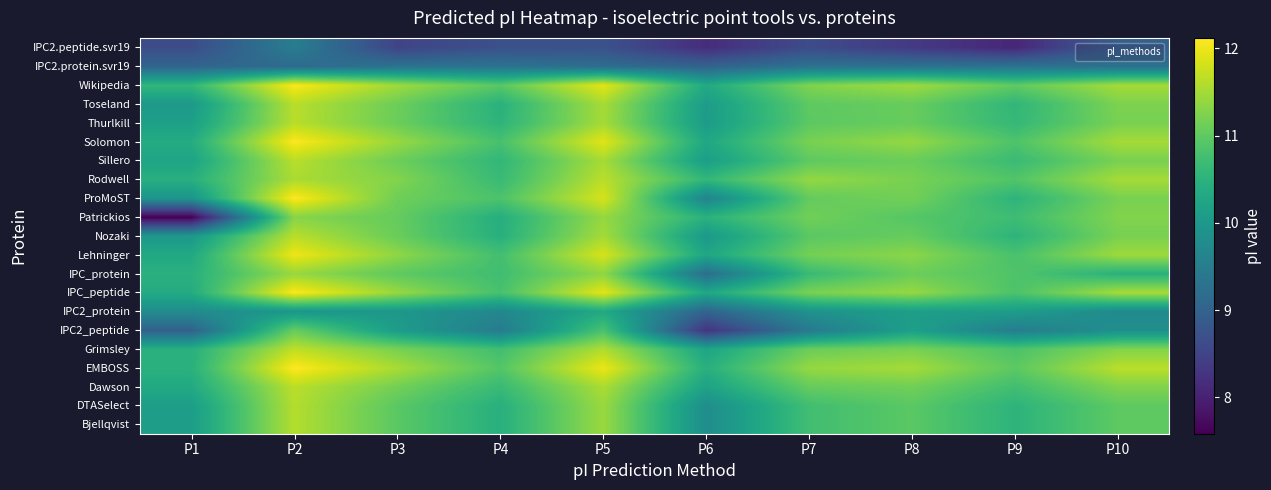

Reading left to right, transcribe all the data shown in this chart.

Bjellqvist: P1=10.1	P2=11.6	P3=11.0	P4=10.5	P5=11.4	P6=9.8	P7=10.7	P8=11.0	P9=10.5	P10=11.0
DTASelect: P1=10.1	P2=11.6	P3=11.0	P4=10.5	P5=11.4	P6=9.8	P7=10.7	P8=11.0	P9=10.5	P10=11.0
Dawson: P1=10.3	P2=11.7	P3=11.2	P4=10.7	P5=11.6	P6=10.2	P7=11.1	P8=11.1	P9=10.7	P10=11.3
EMBOSS: P1=10.5	P2=12.1	P3=11.5	P4=10.9	P5=12.0	P6=10.5	P7=11.4	P8=11.5	P9=11.0	P10=11.7
Grimsley: P1=10.5	P2=11.7	P3=11.2	P4=10.7	P5=11.6	P6=10.2	P7=11.1	P8=11.2	P9=10.8	P10=11.3
IPC2_peptide: P1=9.0	P2=11.1	P3=10.1	P4=9.5	P5=10.8	P6=8.3	P7=9.4	P8=10.1	P9=9.5	P10=9.9
IPC2_protein: P1=9.8	P2=10.0	P3=10.0	P4=9.7	P5=10.3	P6=9.0	P7=9.9	P8=10.1	P9=10.1	P10=9.7
IPC_peptide: P1=10.4	P2=12.1	P3=11.4	P4=10.8	P5=11.9	P6=10.3	P7=11.2	P8=11.4	P9=10.8	P10=11.5
IPC_protein: P1=10.5	P2=11.4	P3=11.0	P4=10.7	P5=11.4	P6=9.2	P7=10.7	P8=11.1	P9=10.9	P10=10.5
Lehninger: P1=10.3	P2=12.0	P3=11.4	P4=10.8	P5=11.8	P6=10.3	P7=11.2	P8=11.3	P9=10.8	P10=11.5
Nozaki: P1=10.0	P2=11.6	P3=11.1	P4=10.5	P5=11.5	P6=10.0	P7=11.0	P8=11.1	P9=10.5	P10=11.2
Patrickios: P1=7.6	P2=11.3	P3=11.1	P4=10.4	P5=11.4	P6=10.5	P7=11.1	P8=10.9	P9=10.7	P10=11.3
ProMoST: P1=9.9	P2=12.1	P3=11.1	P4=10.8	P5=11.8	P6=9.6	P7=11.0	P8=11.2	P9=10.5	P10=11.2
Rodwell: P1=10.5	P2=11.6	P3=11.3	P4=10.7	P5=11.7	P6=10.6	P7=11.4	P8=11.2	P9=10.9	P10=11.5
Sillero: P1=10.2	P2=11.6	P3=11.1	P4=10.6	P5=11.5	P6=10.1	P7=11.0	P8=11.1	P9=10.7	P10=11.2
Solomon: P1=10.4	P2=12.1	P3=11.4	P4=10.8	P5=11.9	P6=10.3	P7=11.2	P8=11.4	P9=10.9	P10=11.5
Thurlkill: P1=10.1	P2=11.6	P3=11.1	P4=10.5	P5=11.5	P6=10.1	P7=11.0	P8=11.1	P9=10.6	P10=11.2
Toseland: P1=10.0	P2=11.6	P3=11.1	P4=10.5	P5=11.5	P6=10.1	P7=11.0	P8=11.1	P9=10.6	P10=11.2
Wikipedia: P1=10.6	P2=12.1	P3=11.5	P4=10.9	P5=11.9	P6=10.3	P7=11.3	P8=11.5	P9=11.0	P10=11.5
IPC2.protein.svr19: P1=9.1	P2=9.2	P3=9.3	P4=9.3	P5=9.2	P6=9.0	P7=9.3	P8=9.3	P9=9.3	P10=9.3
IPC2.peptide.svr19: P1=8.6	P2=9.5	P3=8.5	P4=8.7	P5=8.7	P6=8.2	P7=8.6	P8=8.4	P9=8.1	P10=9.0